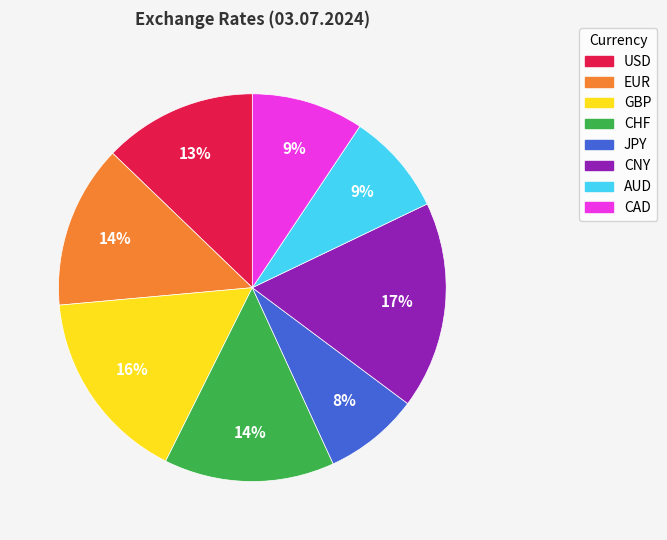

Count the number of slices in the pie.

8